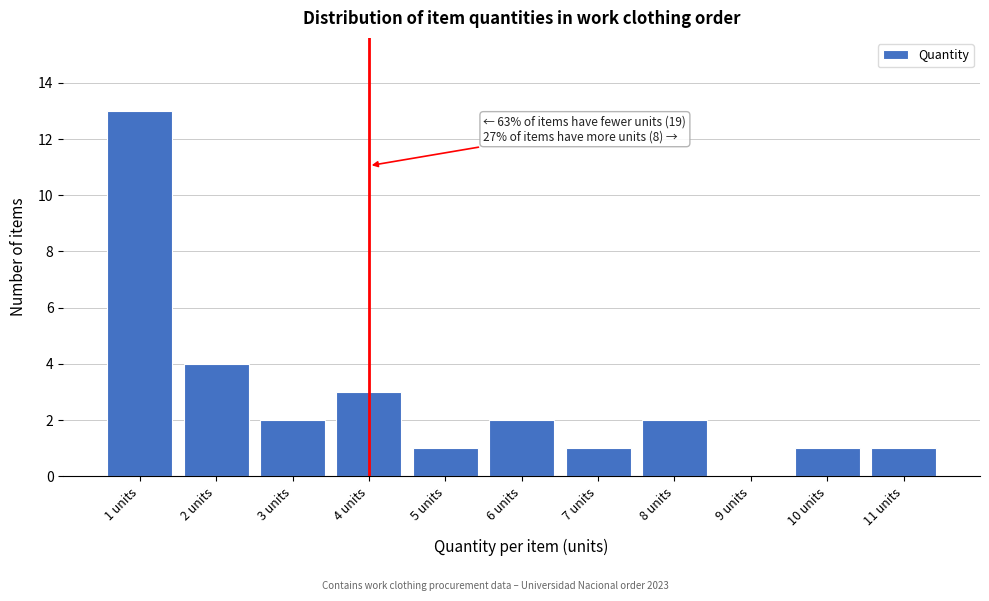

Reading left to right, list all the values displayed in this chart.

1 units=13	2 units=4	3 units=2	4 units=3	5 units=1	6 units=2	7 units=1	8 units=2	9 units=0	10 units=1	11 units=1